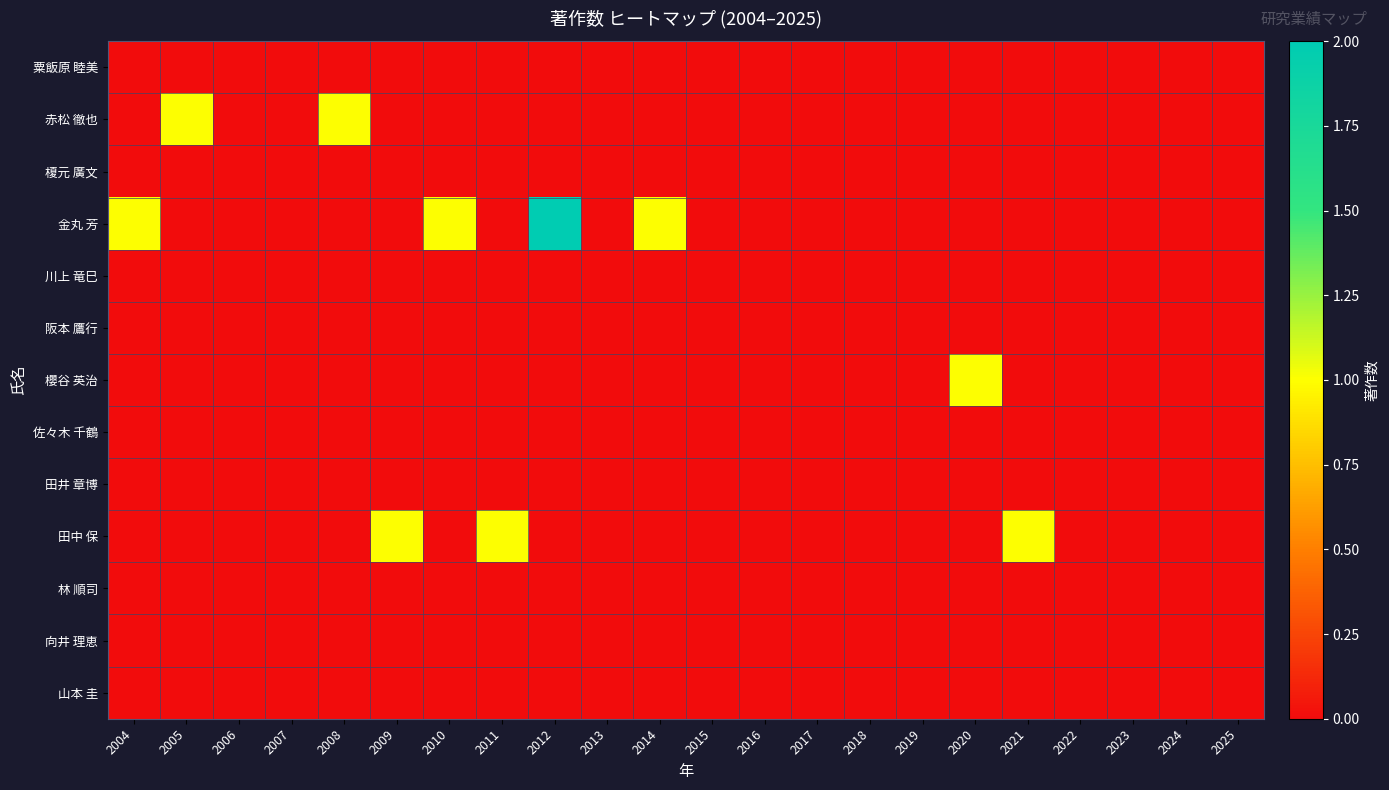

Which series has the largest total across all categories?

金丸 芳